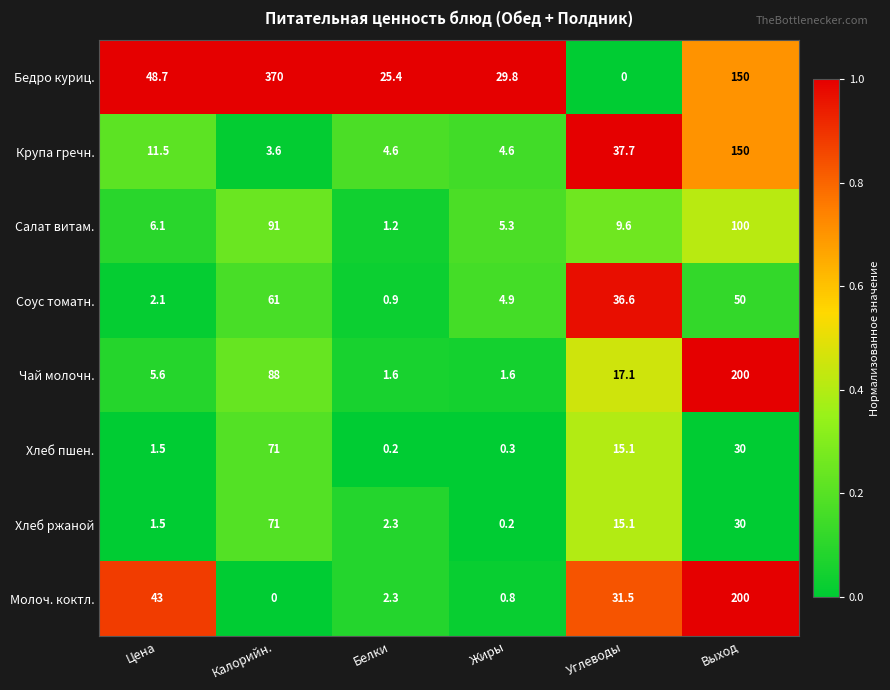

Rank the categories by Салат витам. value from lowest to highest.

Белки, Жиры, Цена, Углеводы, Калорийн., Выход